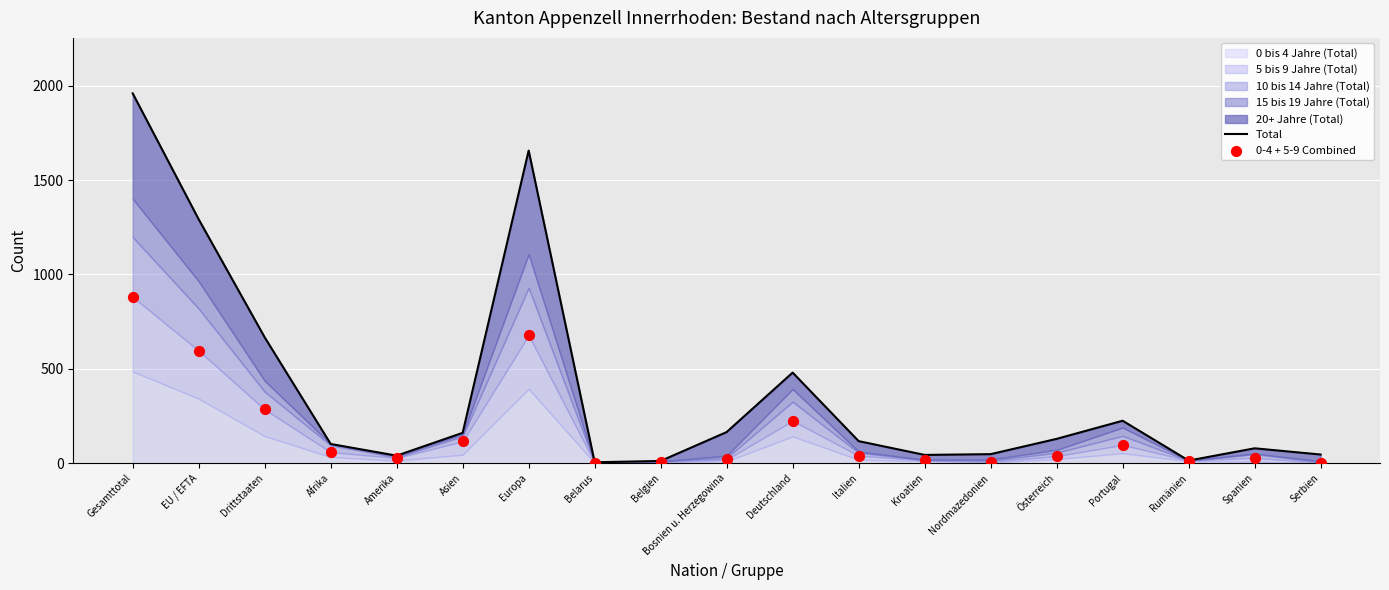

Which series has the widest spread of Y values?

Total